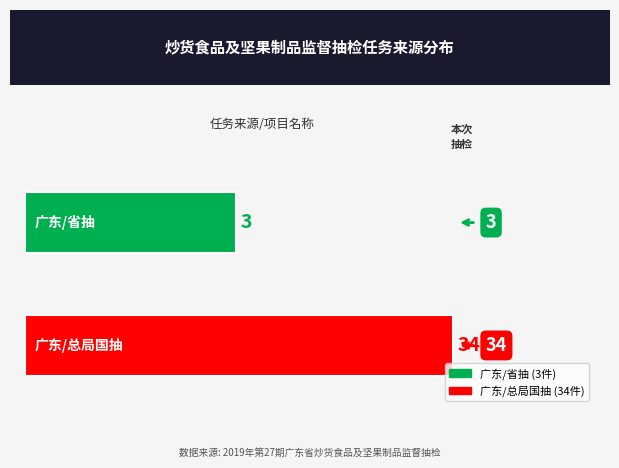

What is the change in value from 广东/省抽 to 广东/总局国抽?

+31